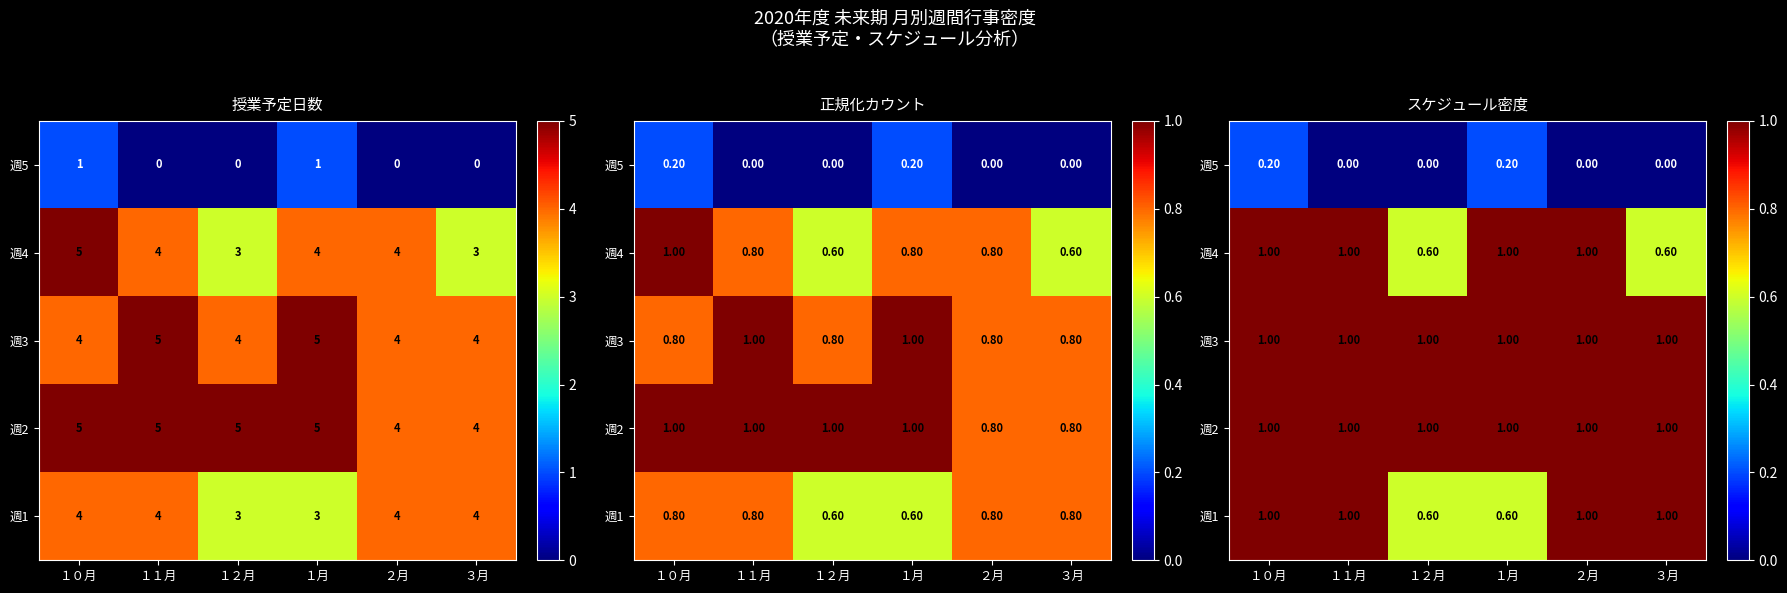

How many data points in 週4 are less than 1?

2